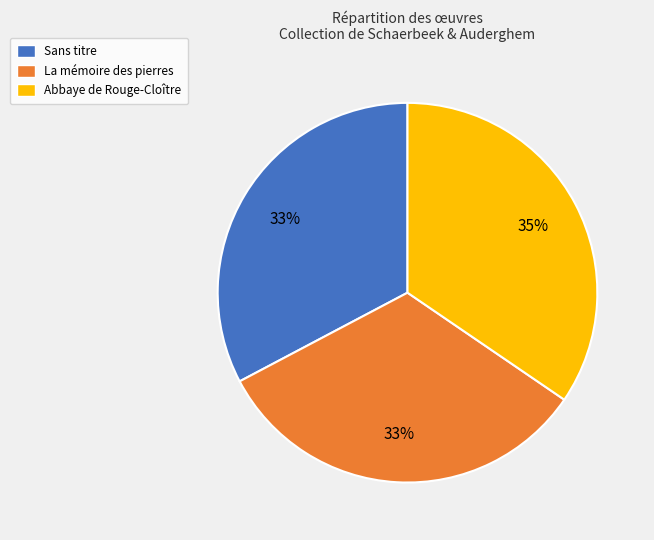

True or false: La mémoire des pierres accounts for 20% of the total.

False